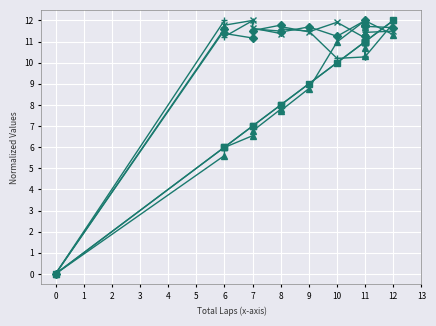

What are all the series names shown in the legend?

Total Laps, Total Time, Best Lap time, Best Speed, Average Speed, Total Distance